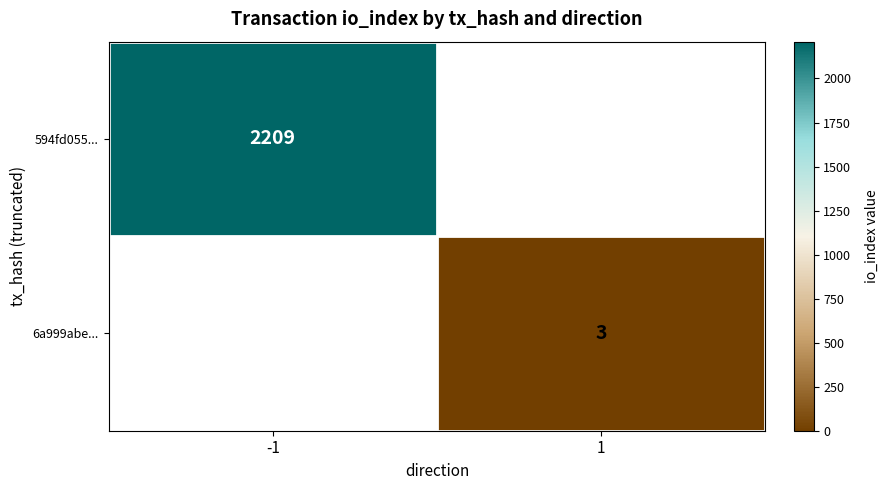

The 6a999abe... series shows 2 at 1. True or false?

False